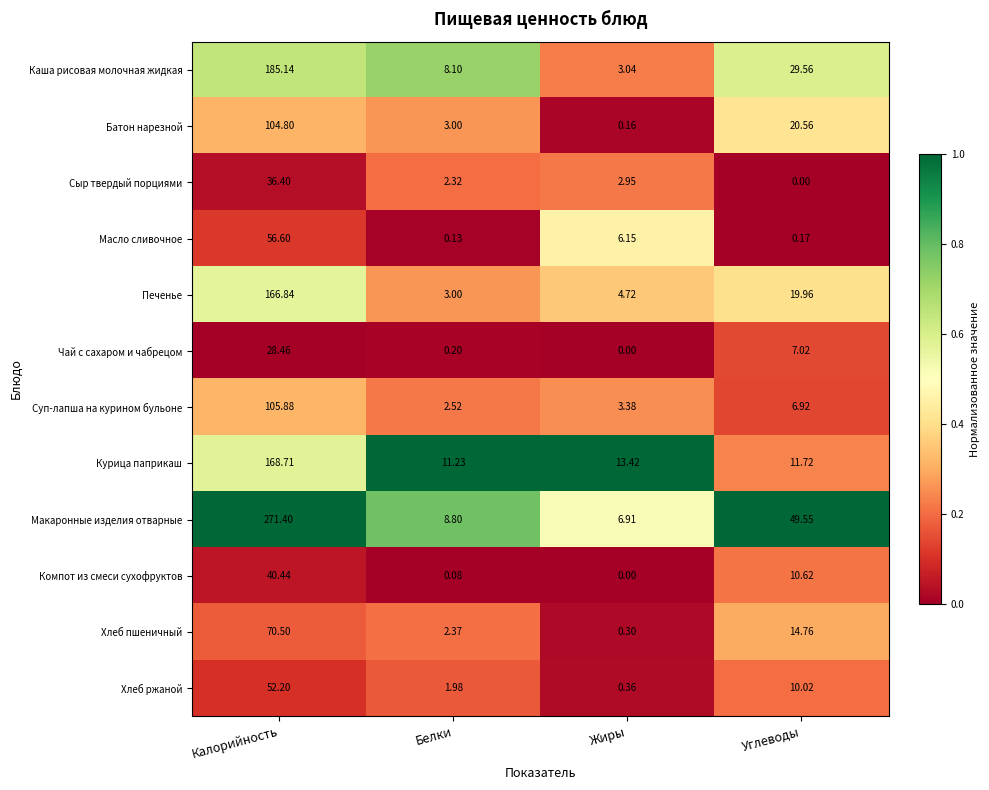

Which label corresponds to the largest value in the chart?

Калорийность